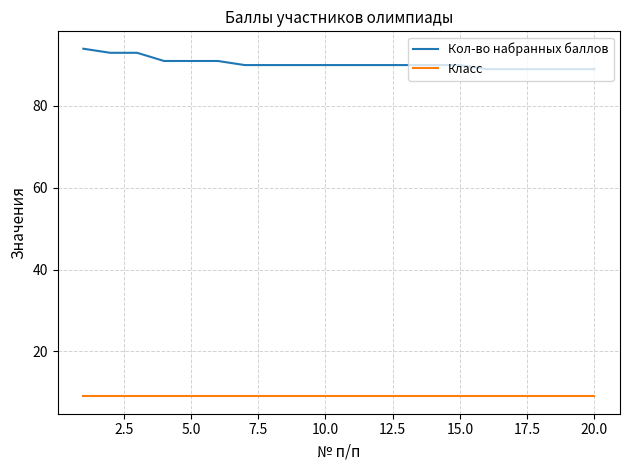

Which series has the largest total across all categories?

Кол-во набранных баллов